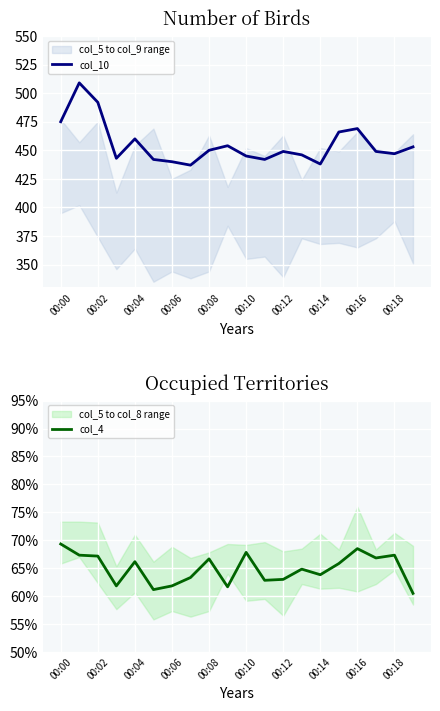

The value of col_10 at 00:12 is 449. True or false?

True